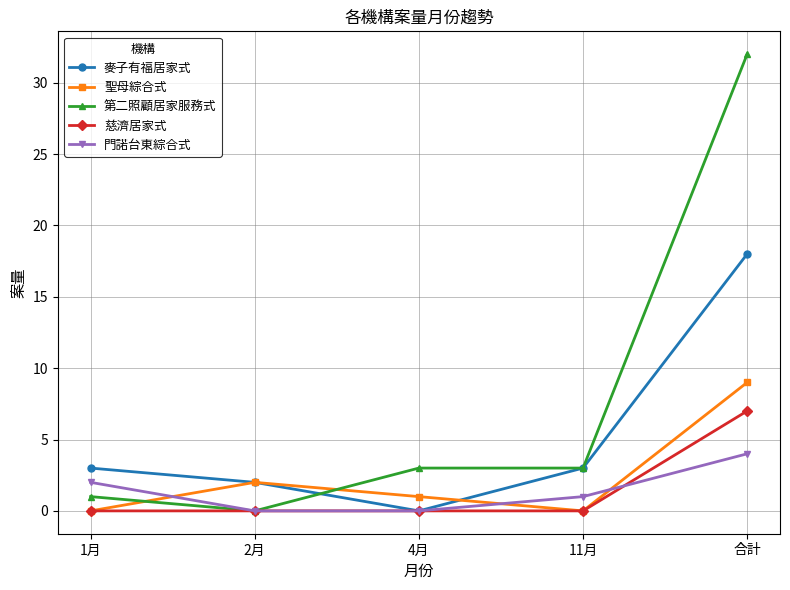

The 第二照顧居家服務式 series shows 0 at 2月. True or false?

True